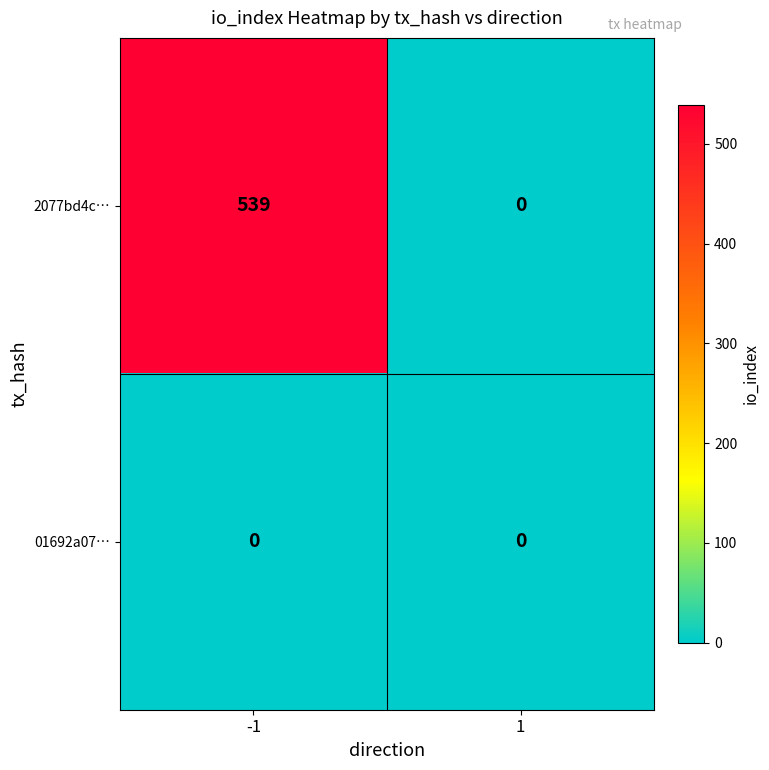

Reading left to right, list all the values displayed in this chart.

2077bd4c…: 539	0
01692a07…: 0	0